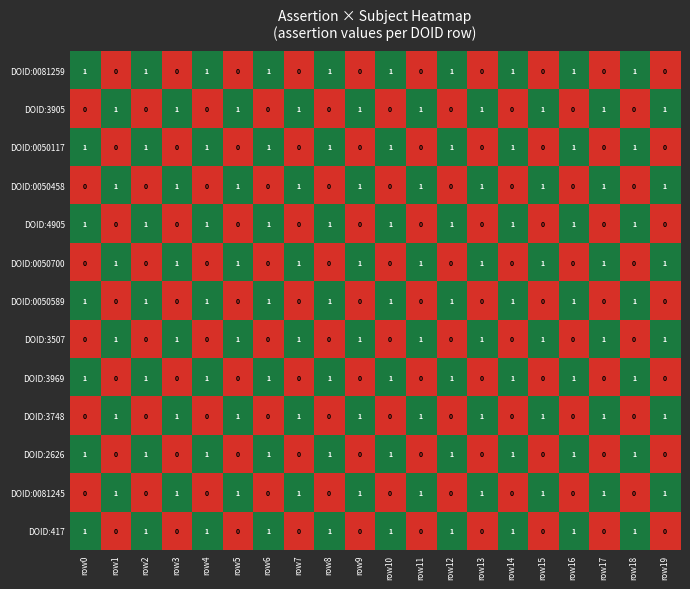

True or false: DOID:3748 has a value of 1 at row6.

False